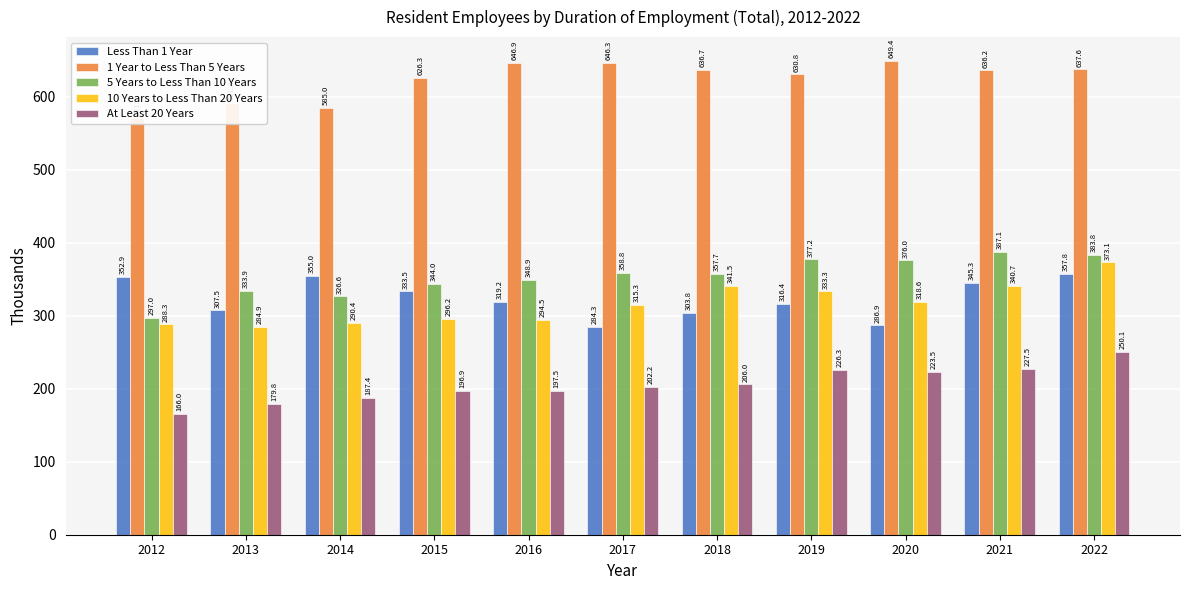

At which label is 5 Years to Less Than 10 Years closest to 342?

2015